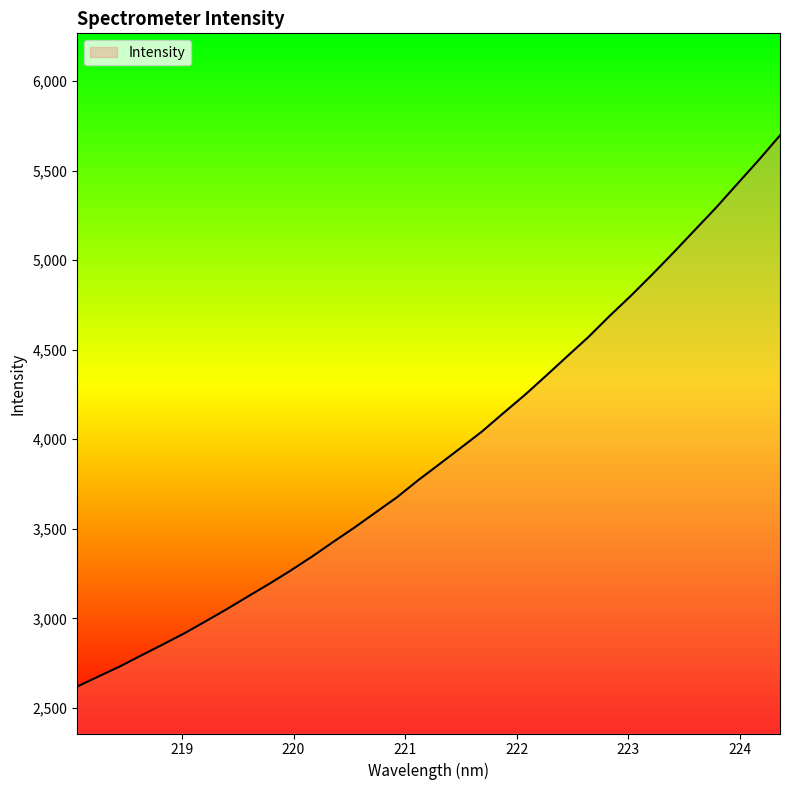

What is the smallest value displayed?

2619.2